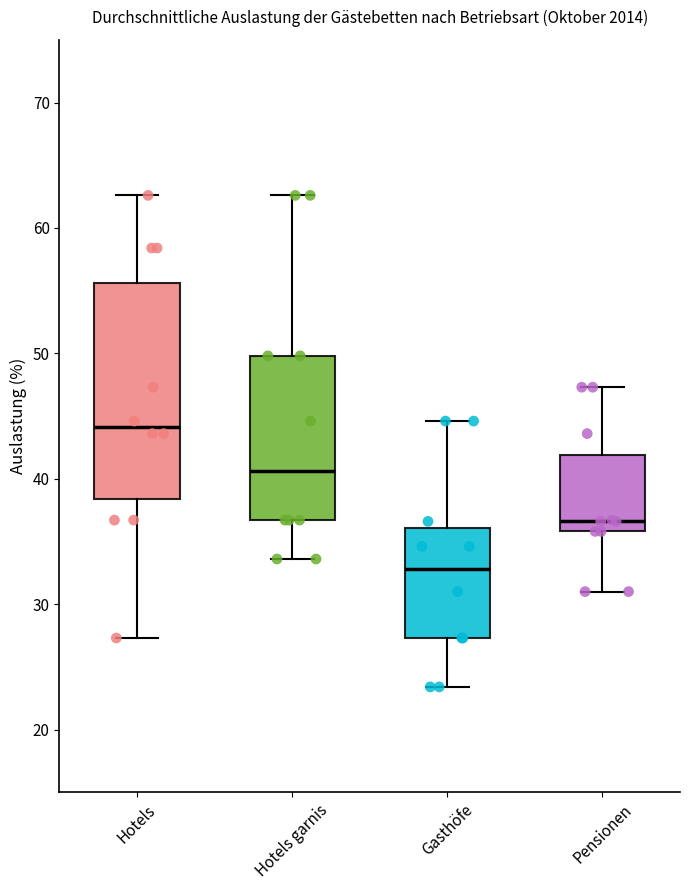

Where does the upper whisker of the box for Hotels garnis end on the y-axis? The values are not printed on the chart, so give them approximately, as read against the axis.

63